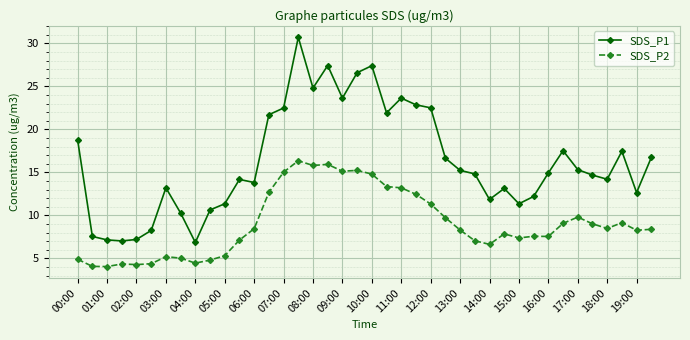

Rank the series by their maximum value, from highest to lowest.

SDS_P1, SDS_P2